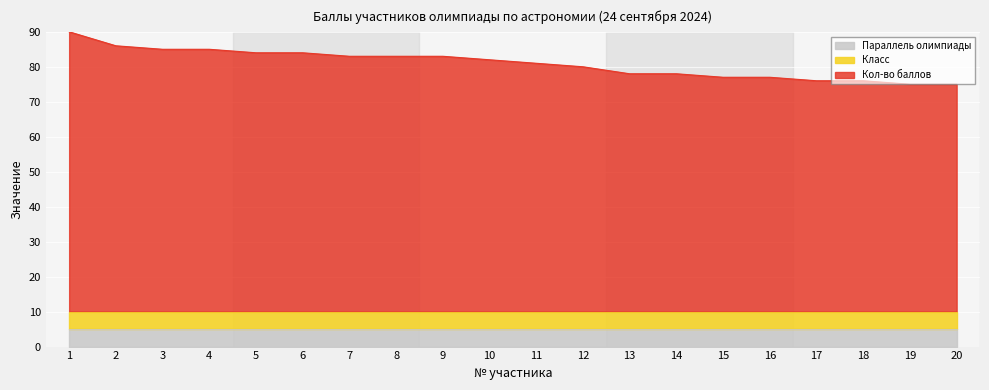

Where is Кол-во баллов nearest to the value 72?

10